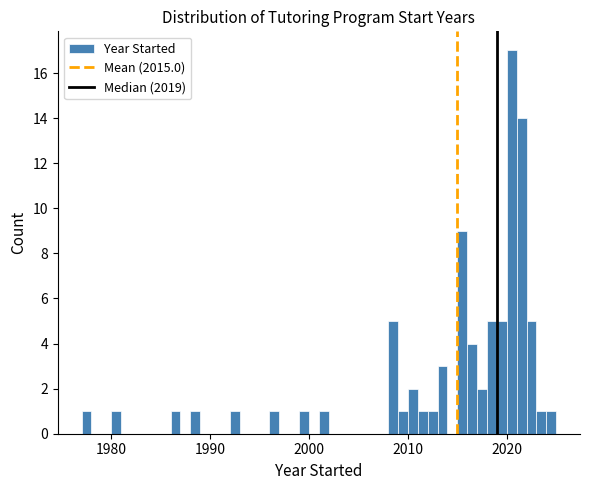

Read against the x-axis, roughly where is the centre of the tallest bar?

2021